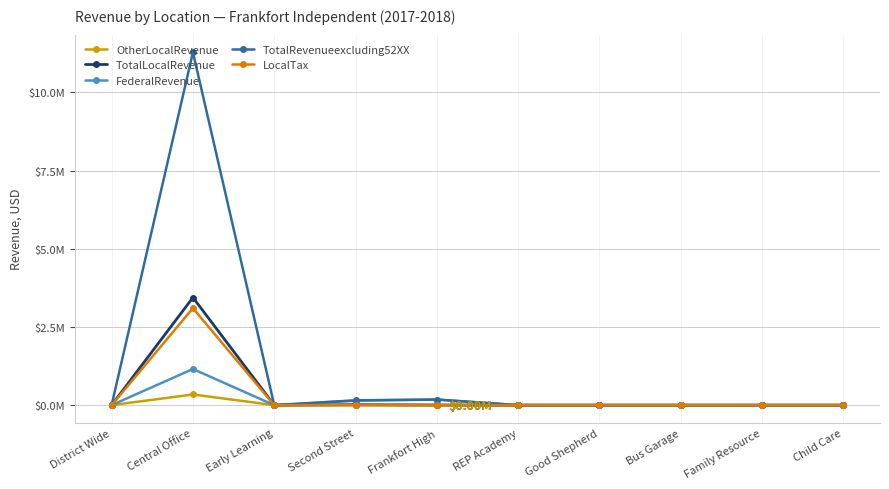

True or false: TotalLocalRevenue has a value of 2319884.0 at REP Academy.

False